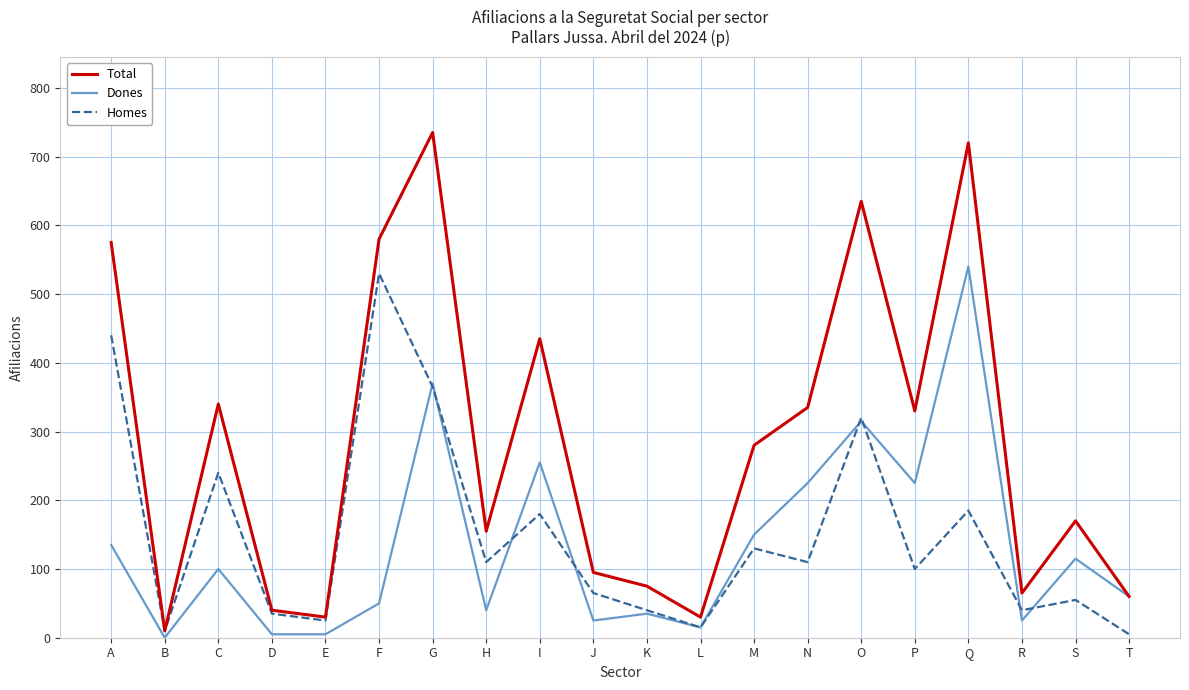

Is it true that Dones equals 261 at Q?

False